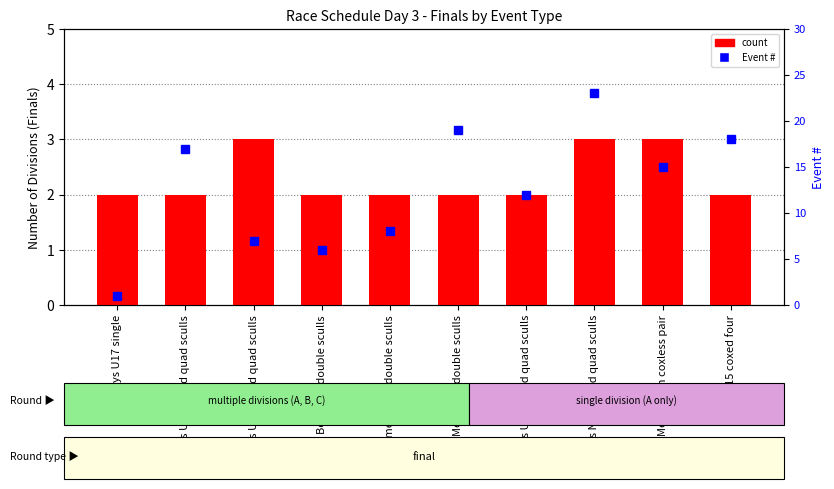

At how many categories does at least one series exceed 16?

4